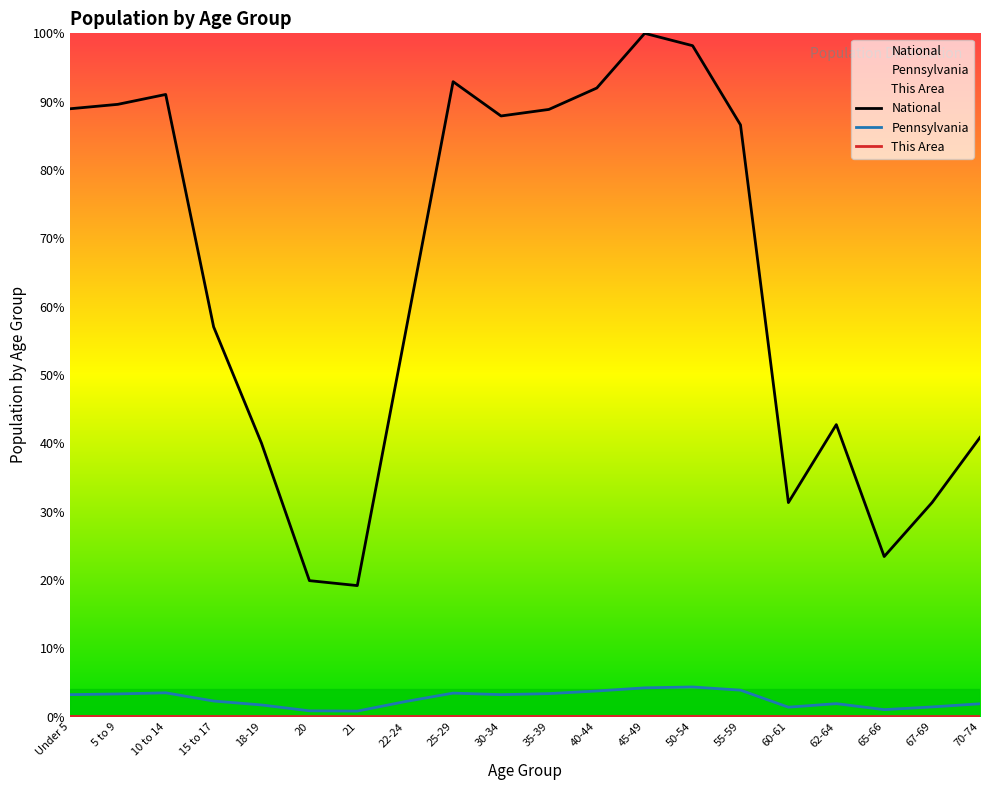

The value of National at 50-54 is 98.2. True or false?

True